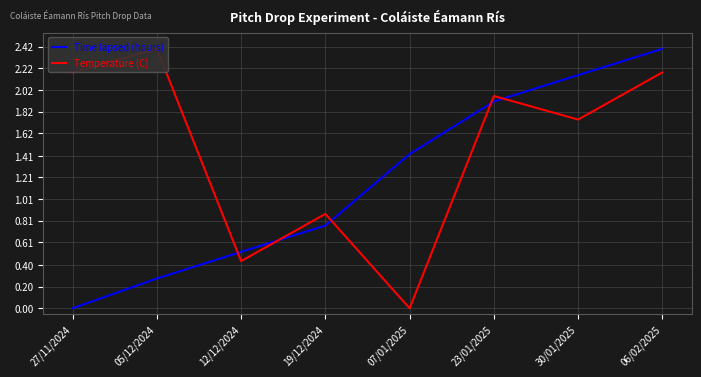

Which series has the largest range (max minus min)?

Time lapsed (hours)